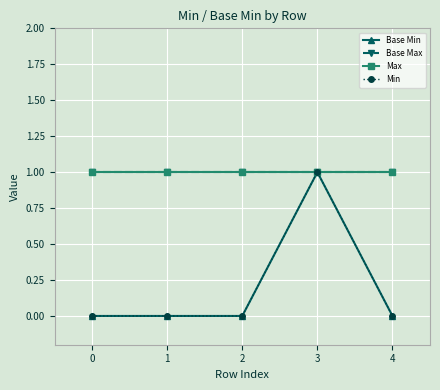

Reading left to right, extract all data points from this chart.

Base Min: 0	0	0	1	0
Base Max: 1	1	1	1	1
Max: 1	1	1	1	1
Min: 0	0	0	1	0